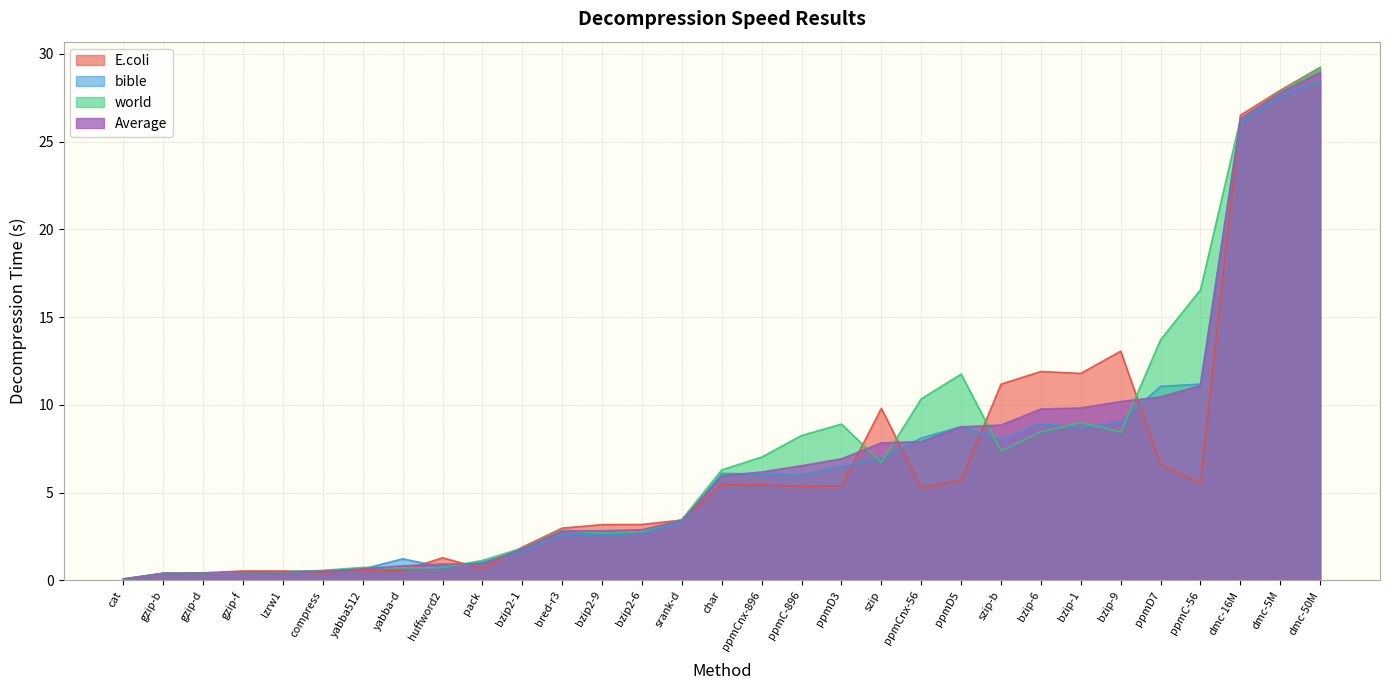

What is the approximate value of bible at gzip-d?

0.4